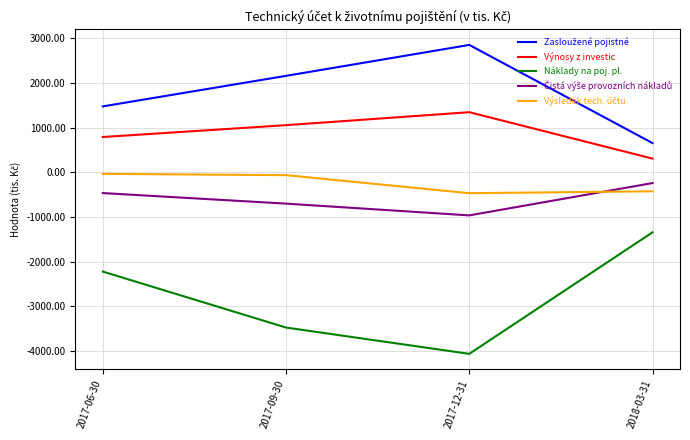

What is the smallest value displayed?

-4060